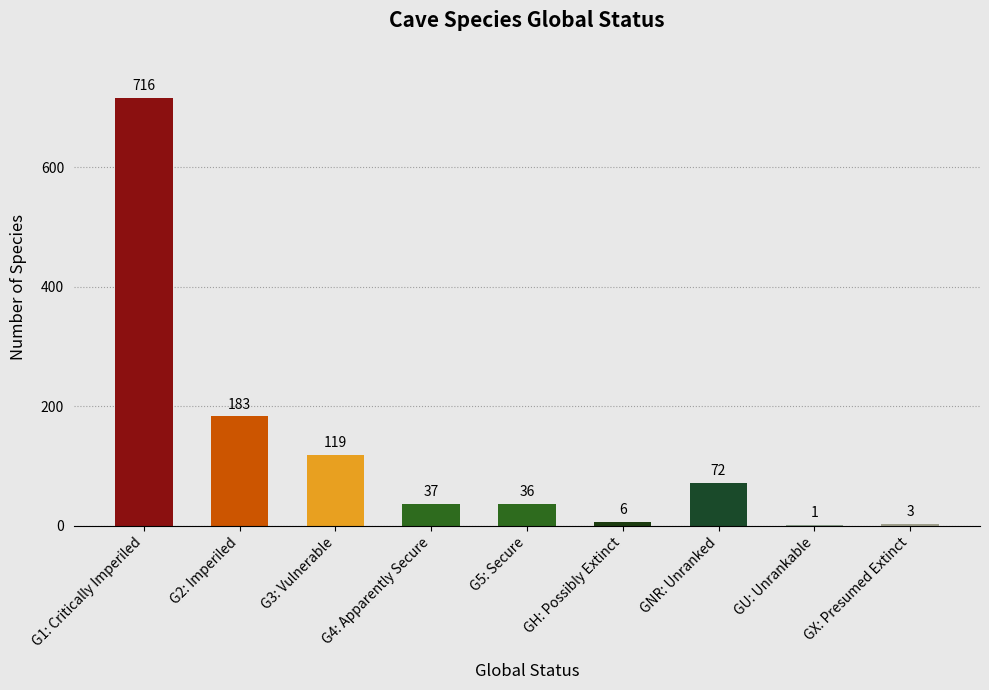

Reading left to right, list all the values displayed in this chart.

716	183	119	37	36	6	72	1	3